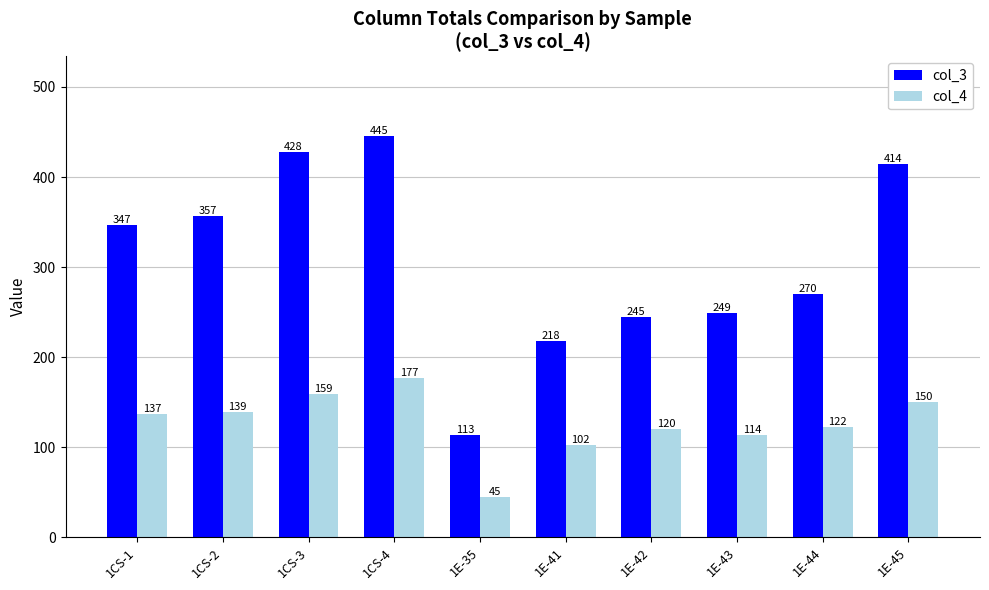

Rank the categories by col_3 value from lowest to highest.

1E-35, 1E-41, 1E-42, 1E-43, 1E-44, 1CS-1, 1CS-2, 1E-45, 1CS-3, 1CS-4